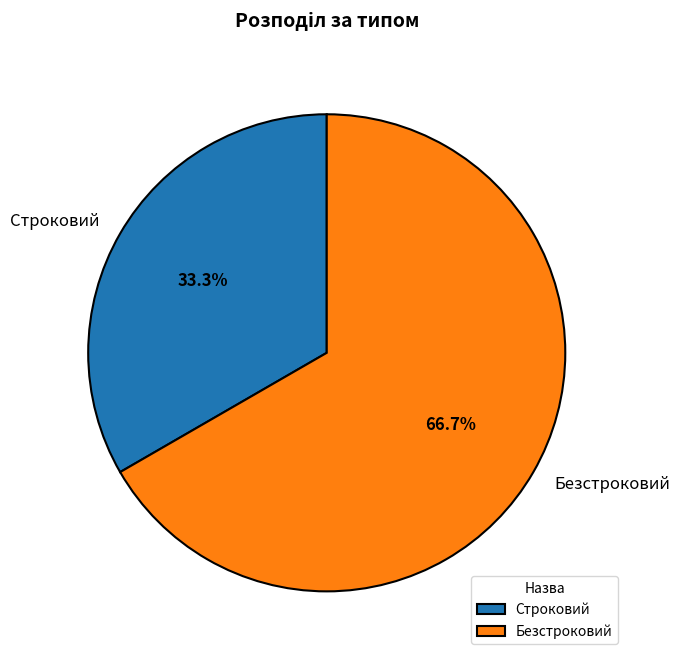

How many slices are in this pie chart?

2